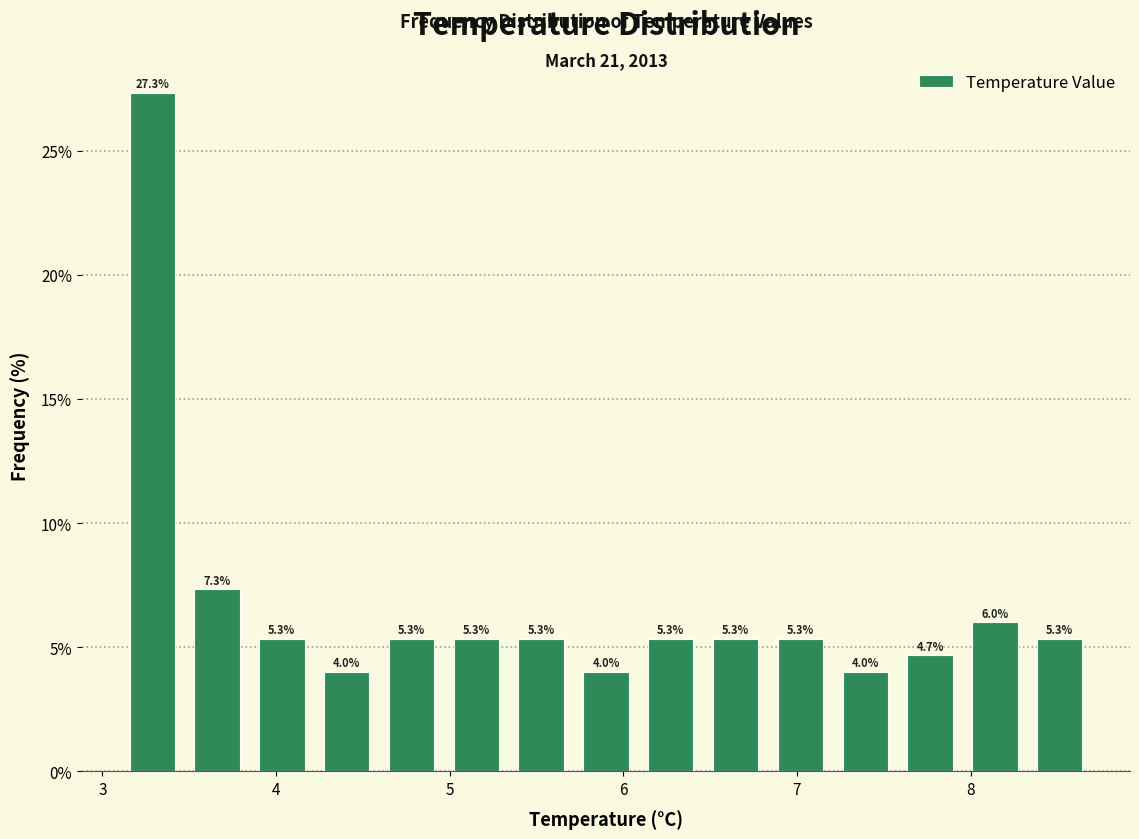

Read against the x-axis, roughly where is the centre of the tallest bar?

3.3